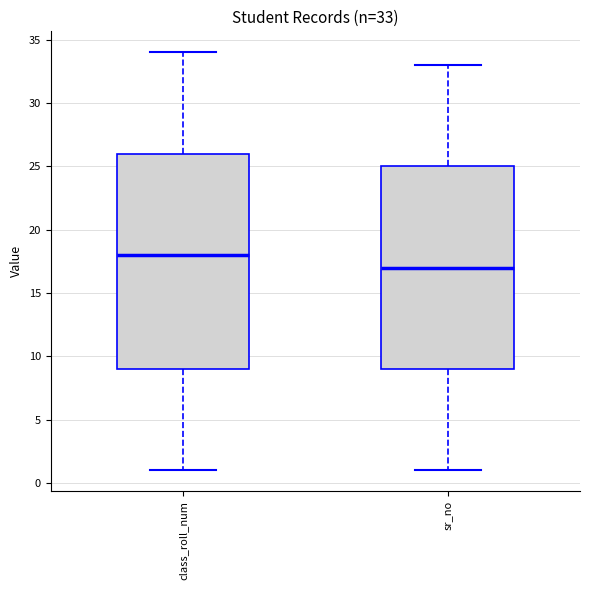

Which box is the tallest, from its lower edge to its upper edge?

class_roll_num